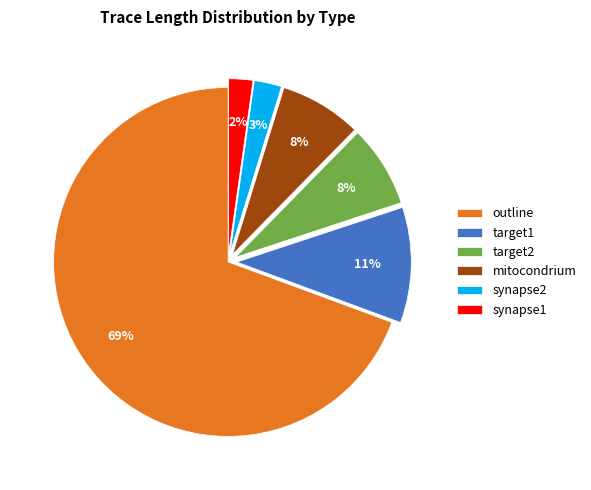

Is the sum of synapse2 and mitocondrium greater than half?

No